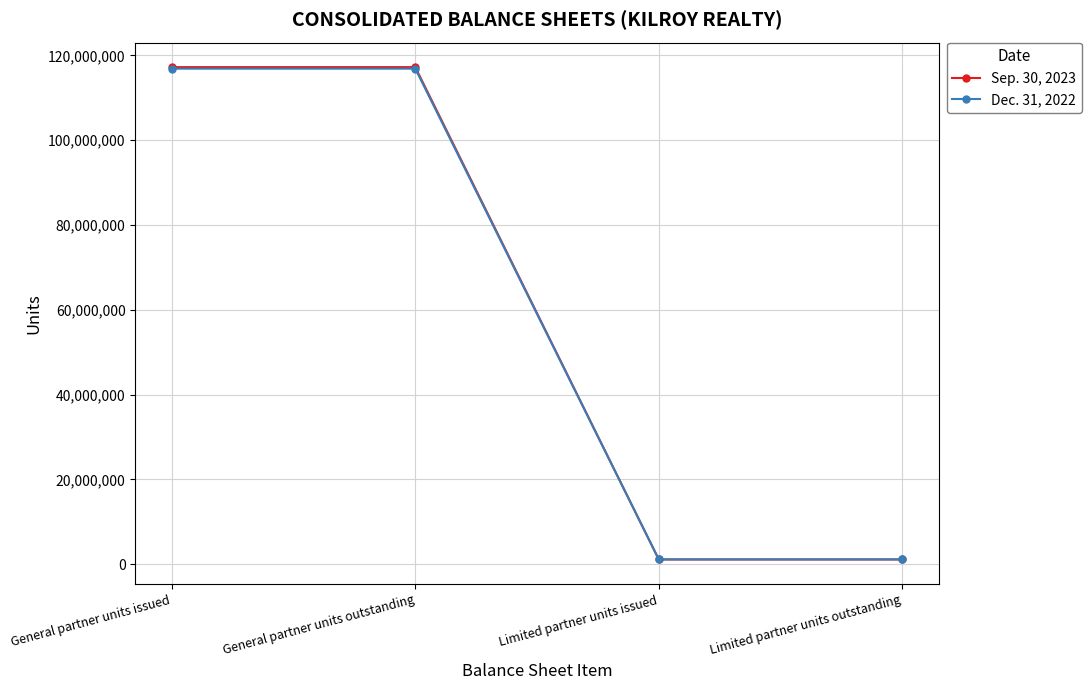

True or false: Dec. 31, 2022 has more than 2 interior local peaks.

False